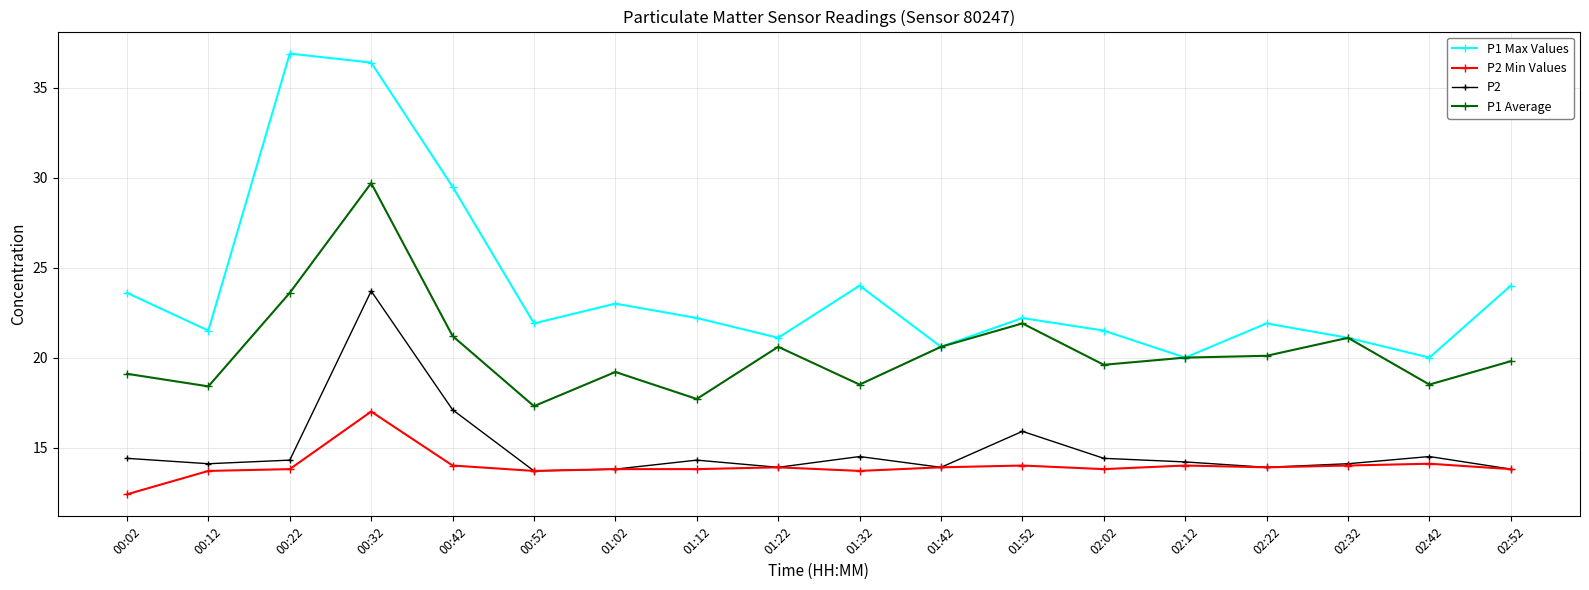

Is the value of P2 Min Values at 00:42 greater than the value of P1 Max Values at 02:52?

No